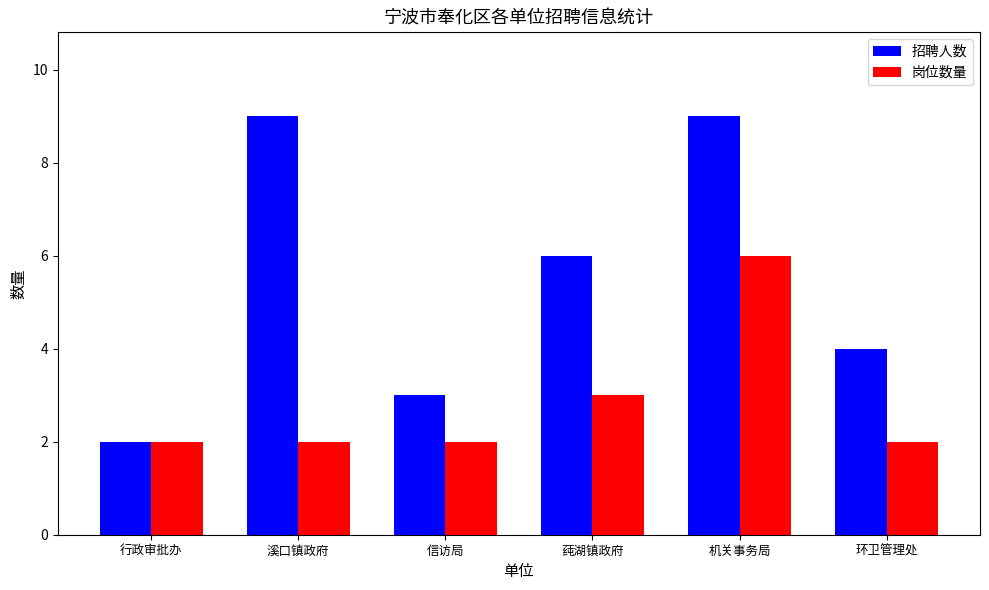

What is the label of the 3rd bar from the right?

莼湖镇政府